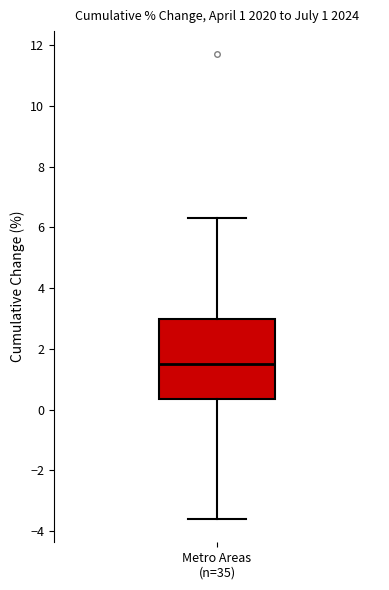

Where does the upper whisker of the box for Metro Areas (n=35) end on the y-axis? The values are not printed on the chart, so give them approximately, as read against the axis.

6.4